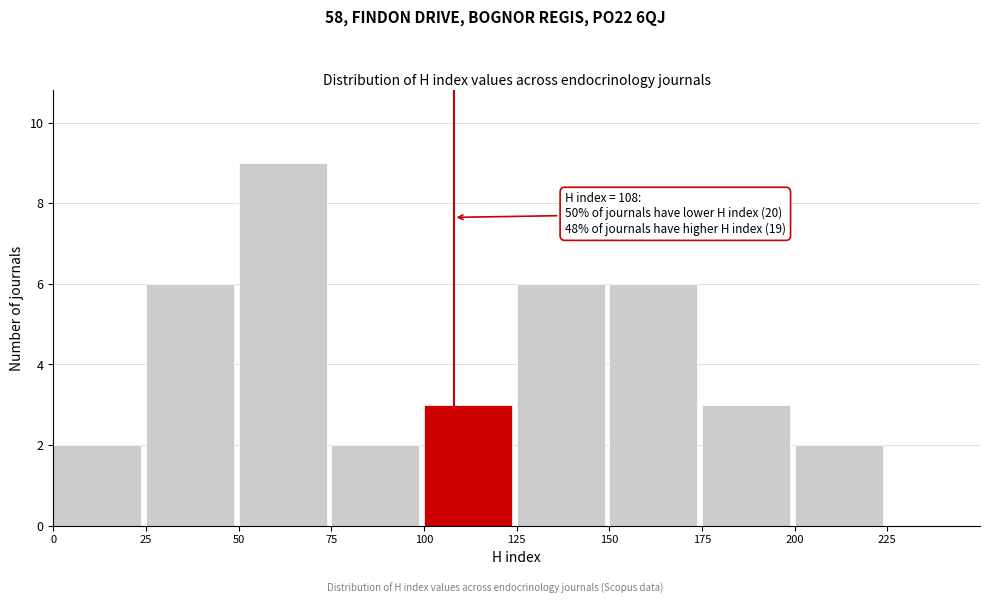

Which range on the x-axis has the tallest bar?

50 to 75